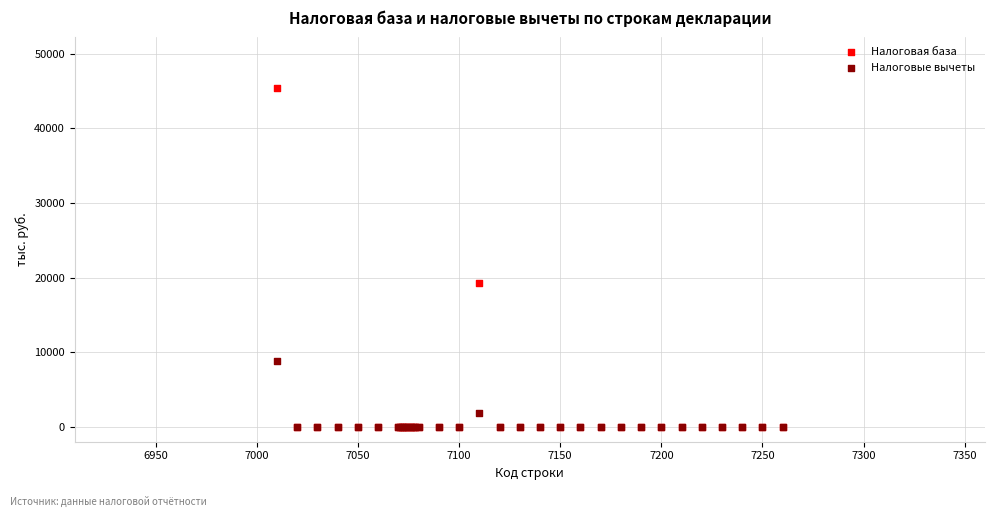

What are all the series names shown in the legend?

Налоговая база, Налоговые вычеты